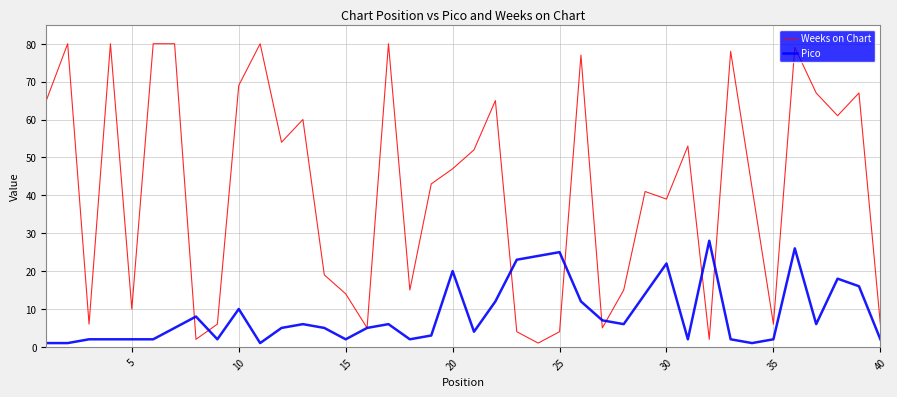

What is the maximum value for Pico?

28